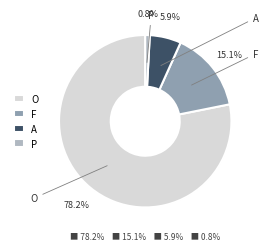

To the nearest percent, what is the combined percentage of A and O?

84%